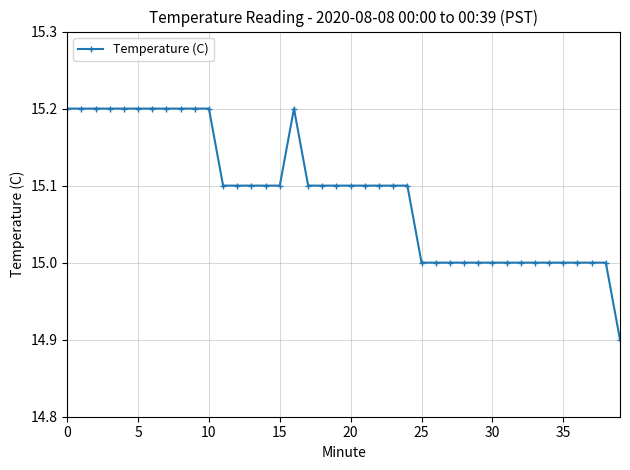

Reading left to right, extract all data points from this chart.

15.2	15.2	15.2	15.2	15.2	15.2	15.2	15.2	15.2	15.2	15.2	15.1	15.1	15.1	15.1	15.1	15.2	15.1	15.1	15.1	15.1	15.1	15.1	15.1	15.1	15.0	15.0	15.0	15.0	15.0	15.0	15.0	15.0	15.0	15.0	15.0	15.0	15.0	15.0	14.9